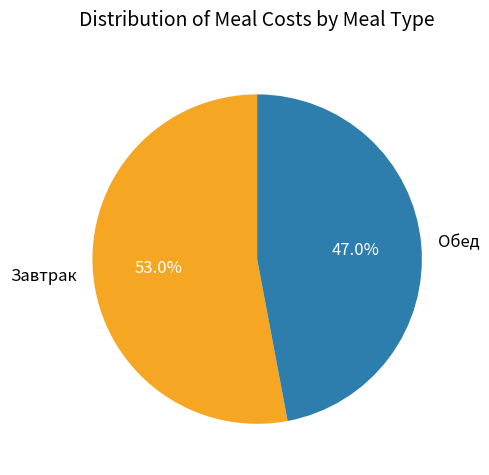

How many segments does this pie chart have?

2